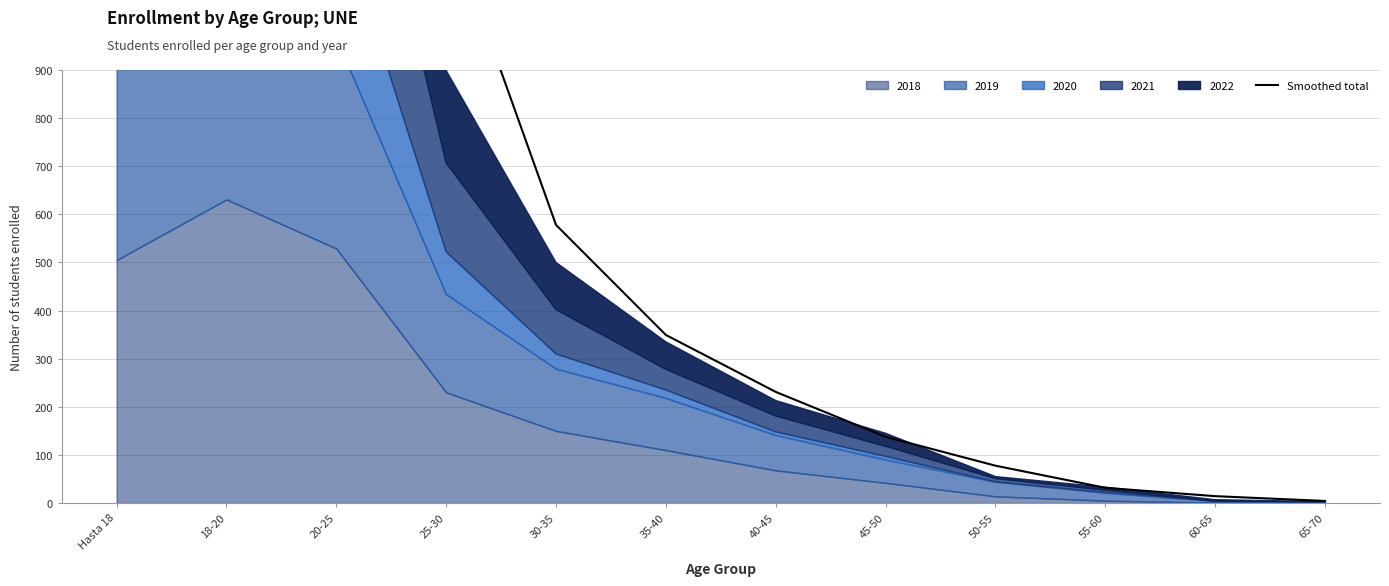

Rank the categories by value from lowest to highest.

65-70, 60-65, 55-60, 50-55, 45-50, 40-45, 35-40, 30-35, 25-30, 20-25, 18-20, Hasta 18